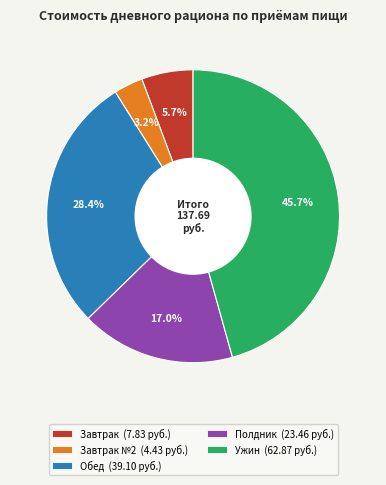

Is there any slice that represents more than half of the pie?

No